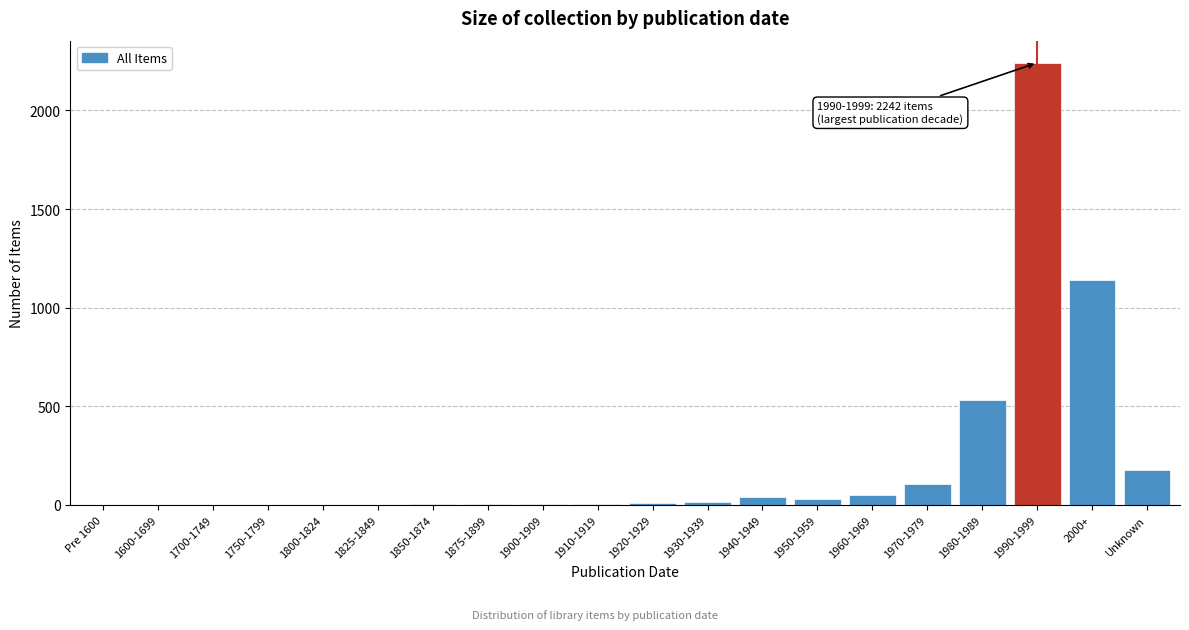

What is the maximum value shown in the chart?

2242